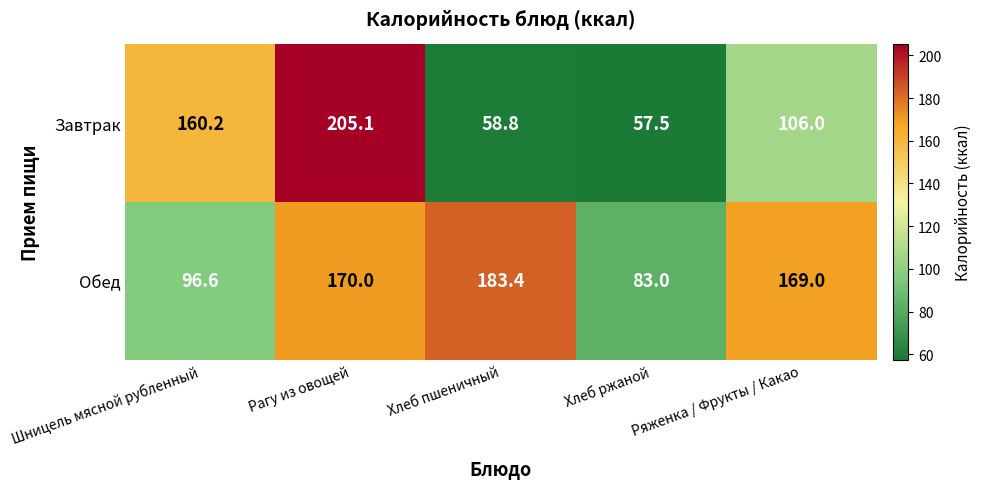

Which series changed the most between Шницель мясной рубленный and Рагу из овощей?

Обед